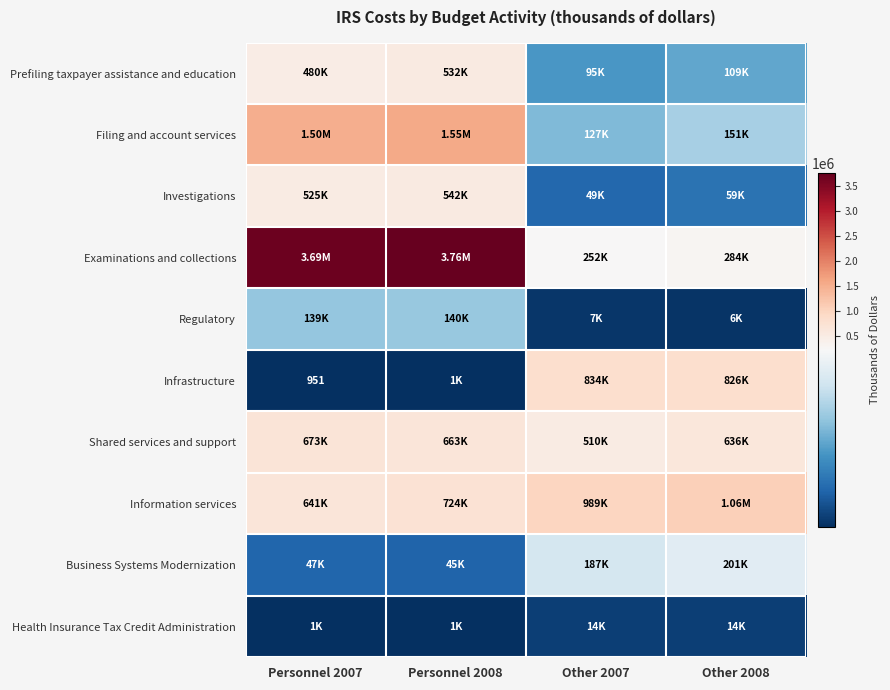

Is the value of Prefiling taxpayer assistance and education at Personnel 2007 greater than the value of Shared services and support at Other 2008?

No